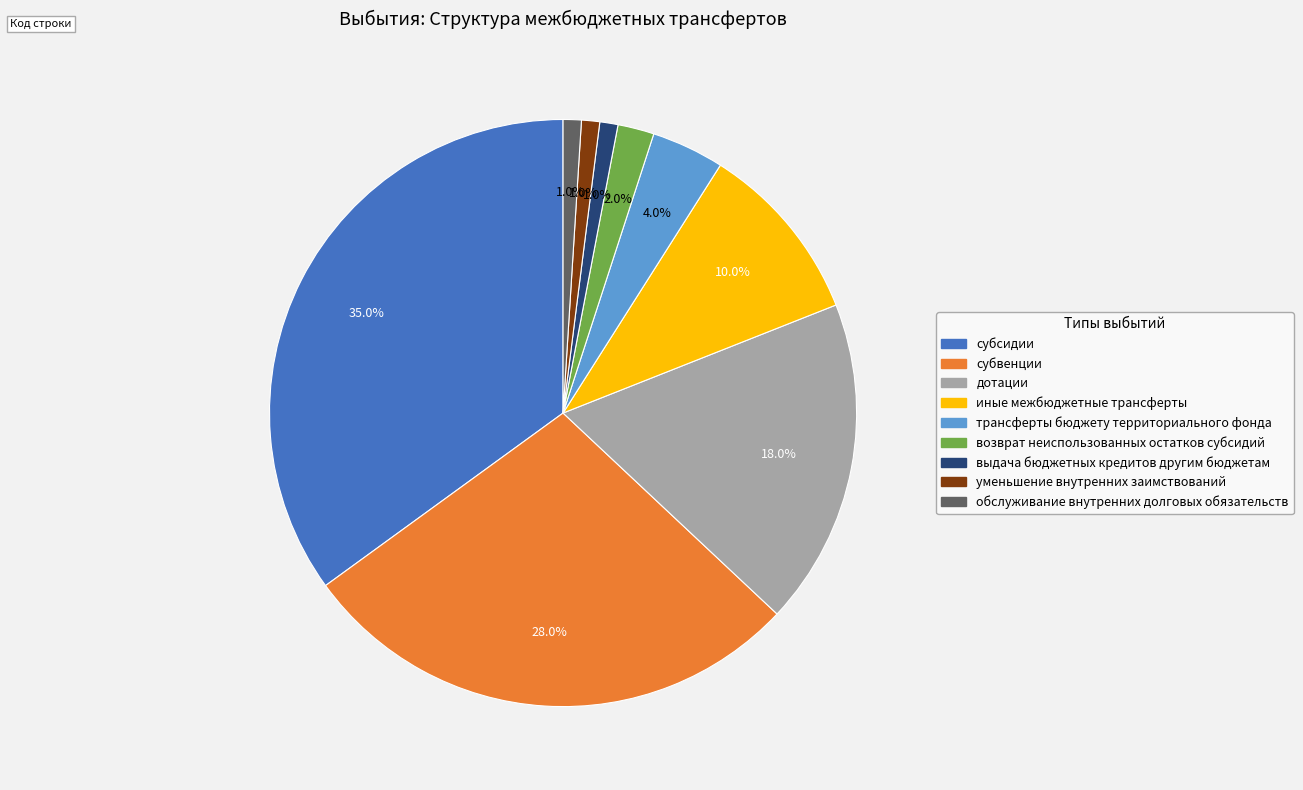

What is the largest slice in the pie chart?

субсидии